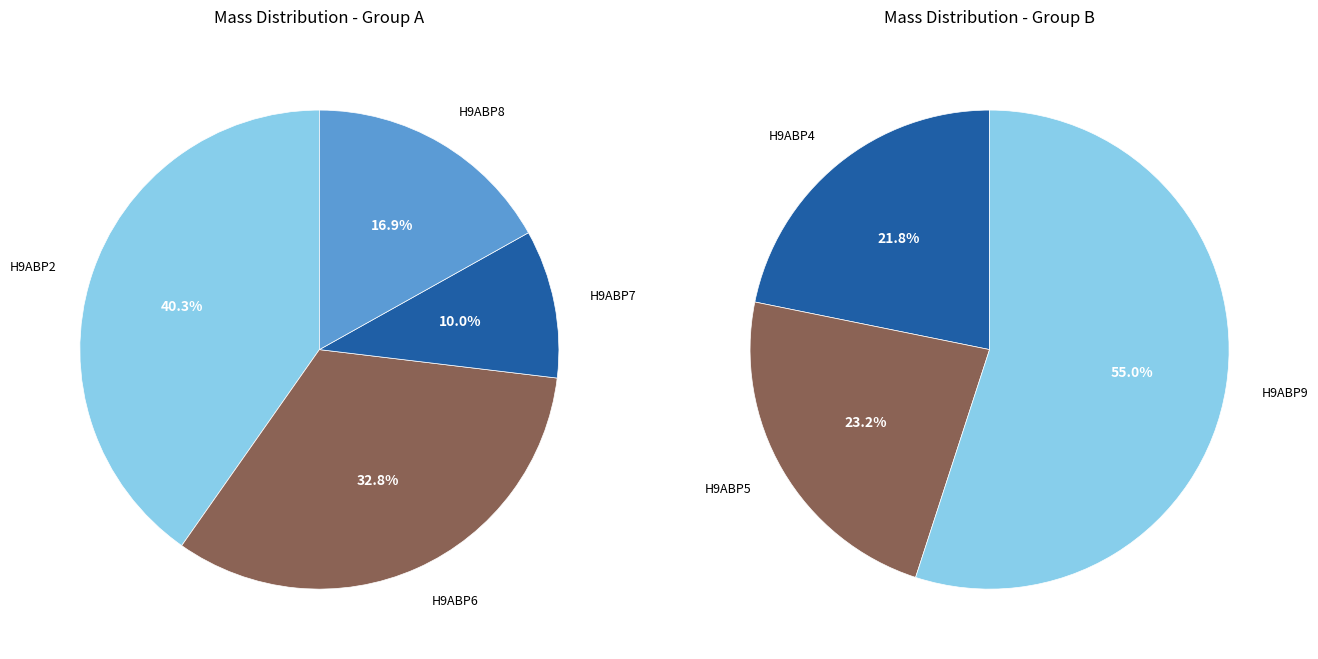

Does any single category account for the majority?

No